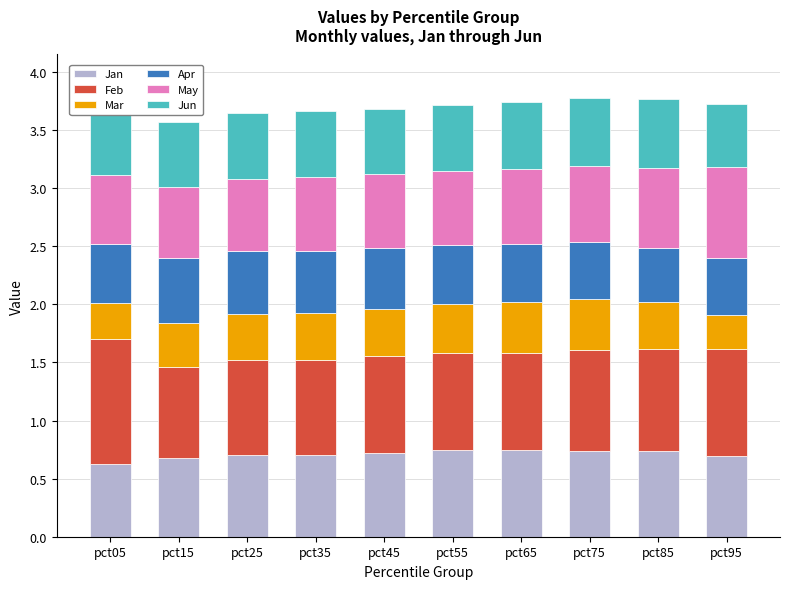

The Jun series shows 0.9 at pct85. True or false?

False